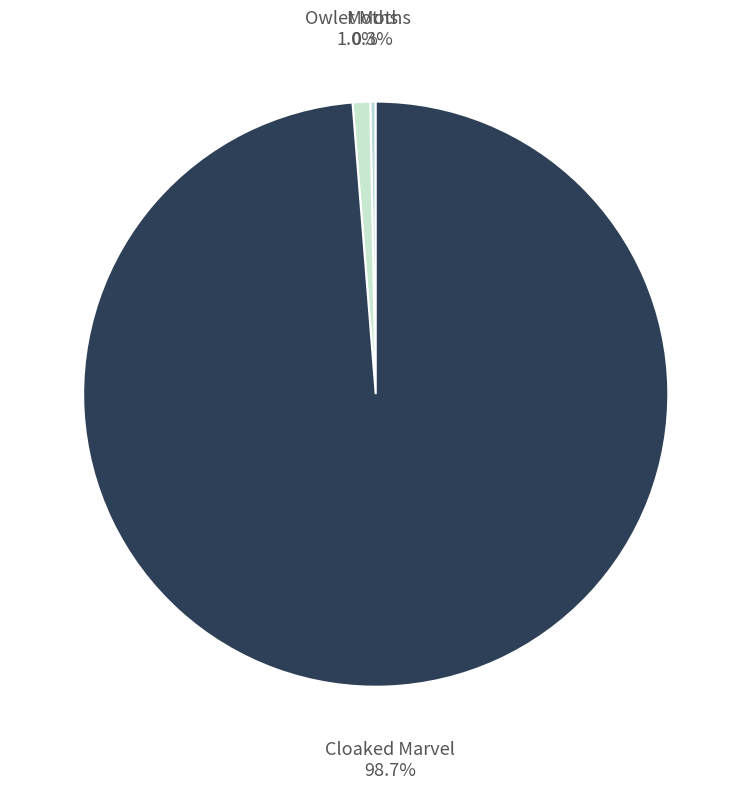

Which category has the smallest portion of the pie?

Moths